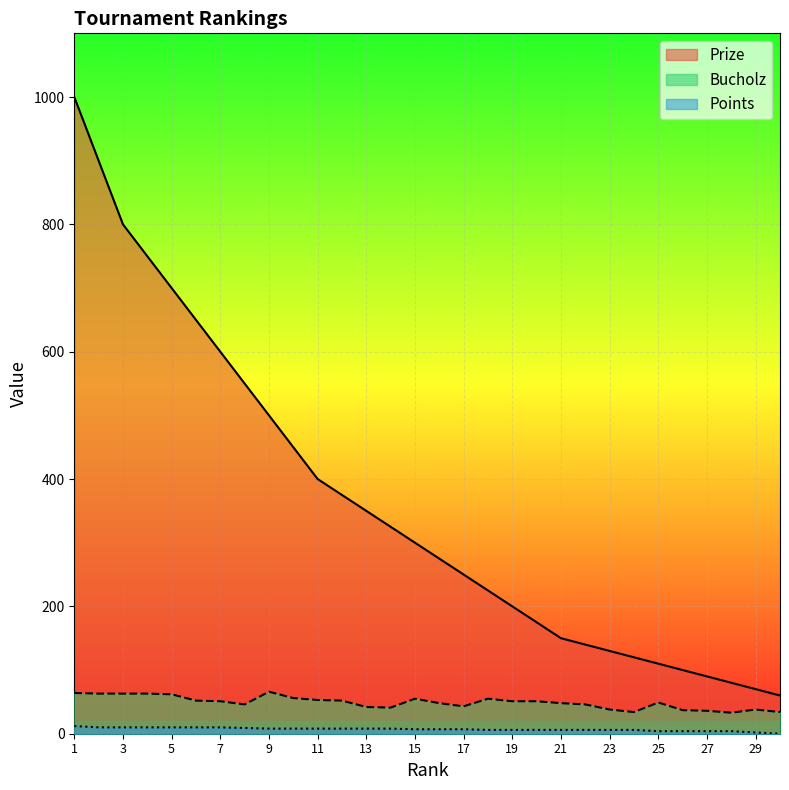

Which series has the largest range (max minus min)?

Prize